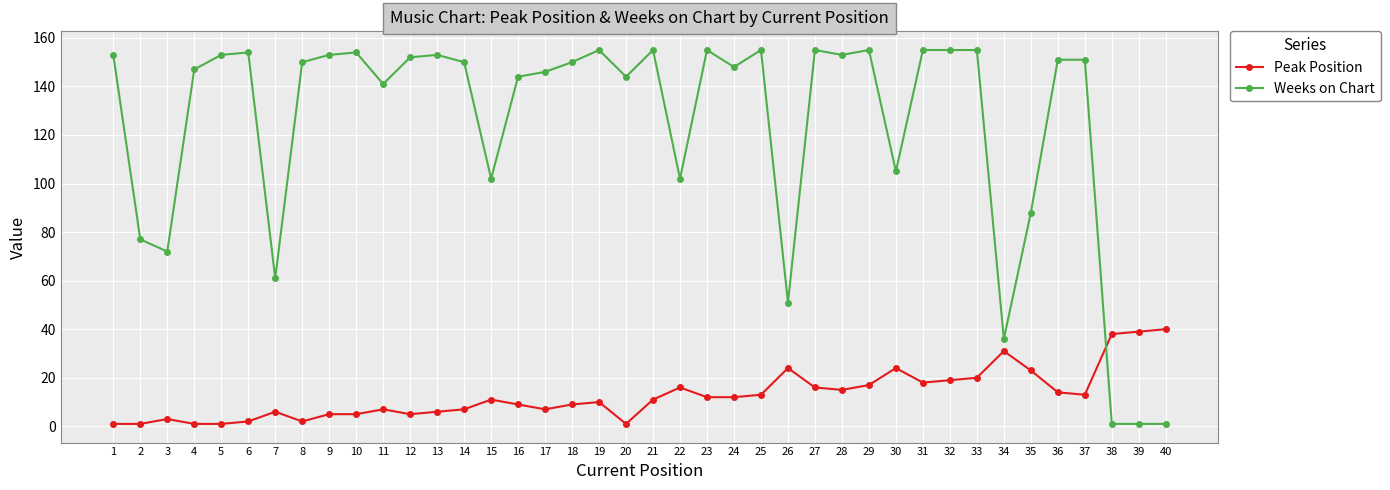

Which series ends up on top after the final intersection of Peak Position and Weeks on Chart?

Peak Position